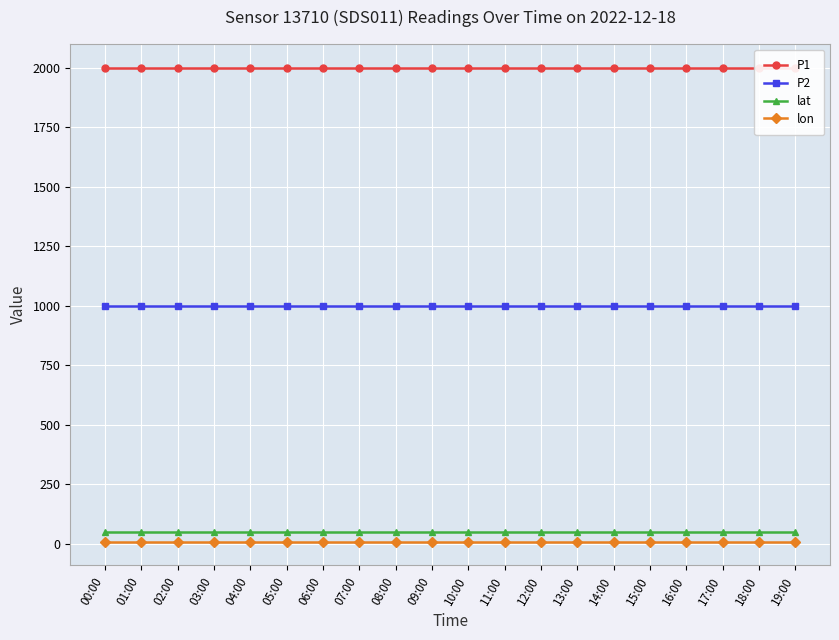

True or false: P1 and lon intersect in this chart.

False